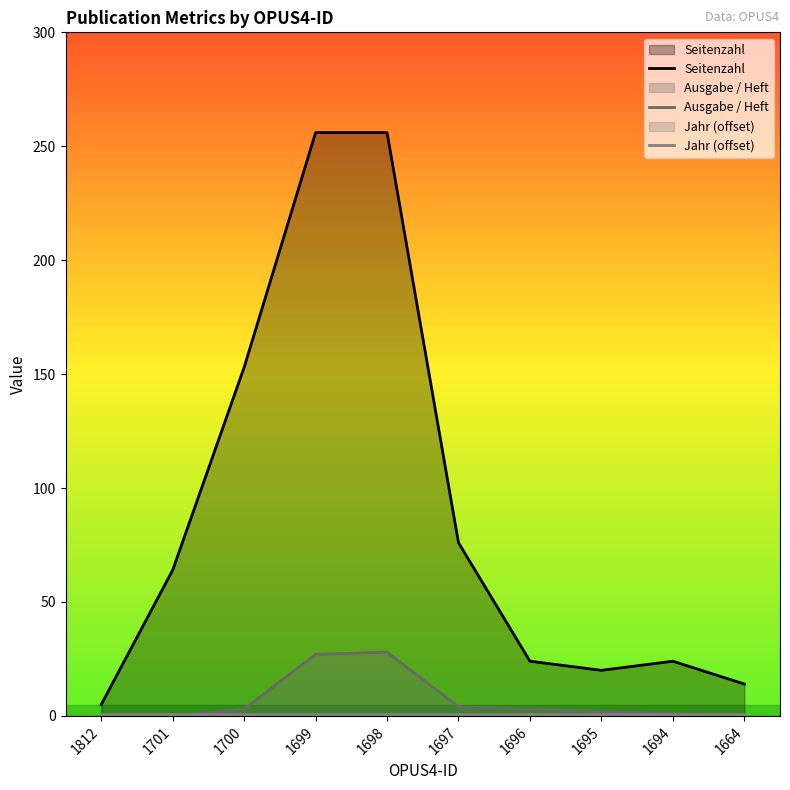

How many values in the Seitenzahl series exceed 64?

4